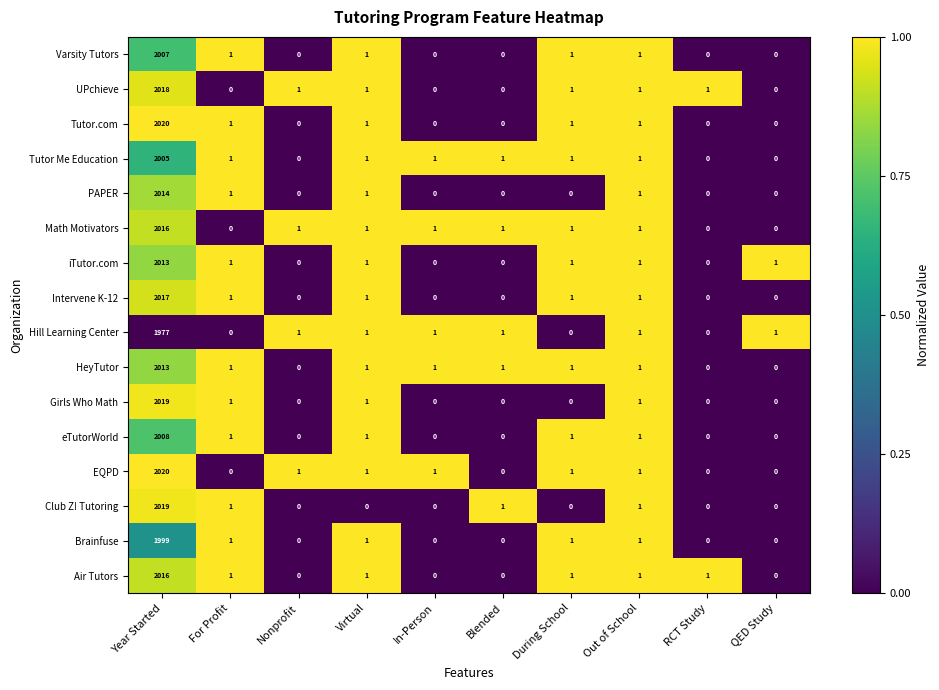

Is it true that Hill Learning Center equals 1 at In-Person?

True